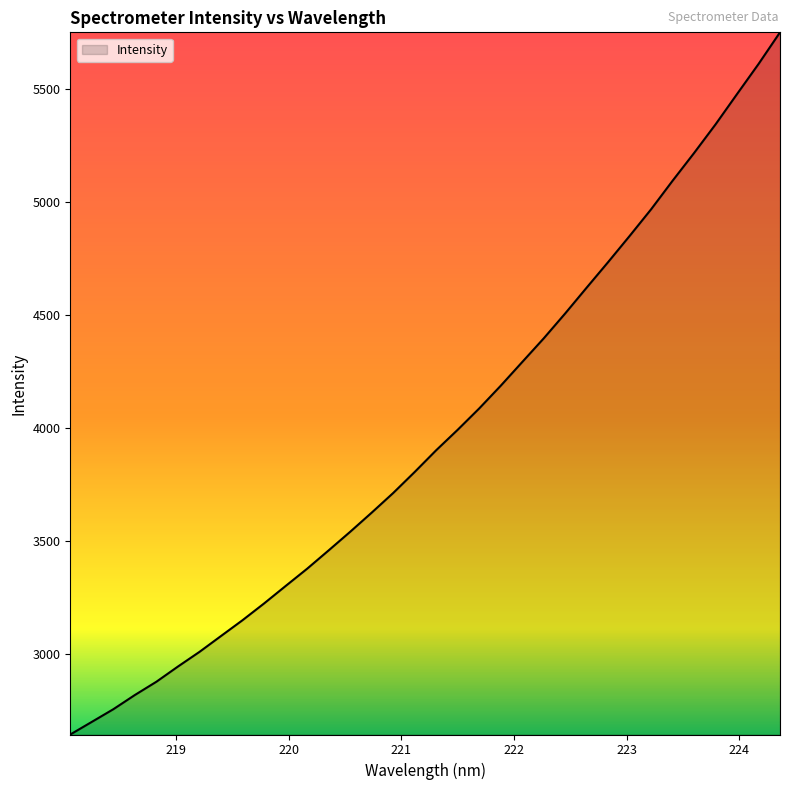

What is the difference between the maximum and minimum values?

3105.3